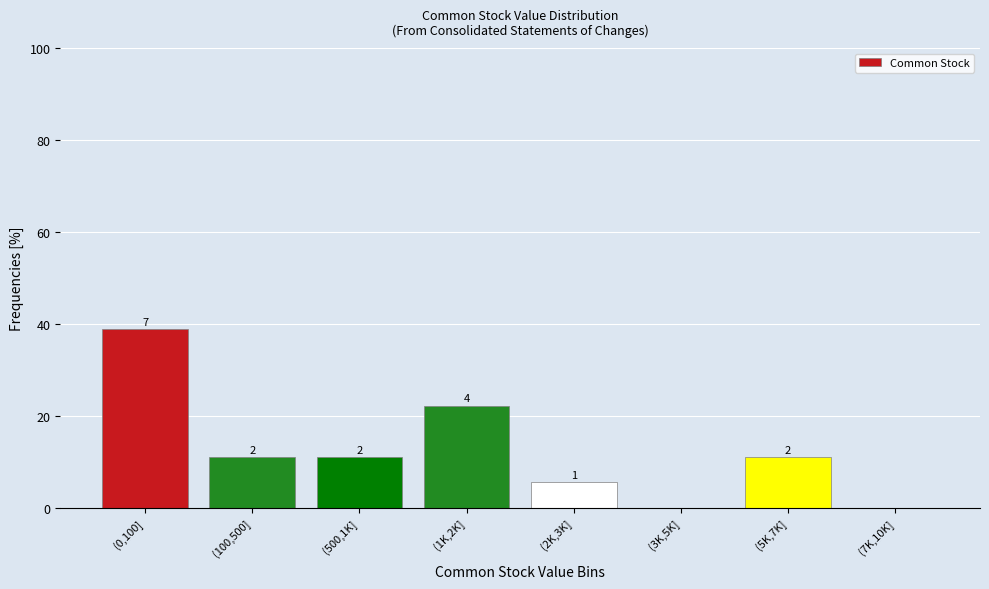

Are the bars horizontal?

No